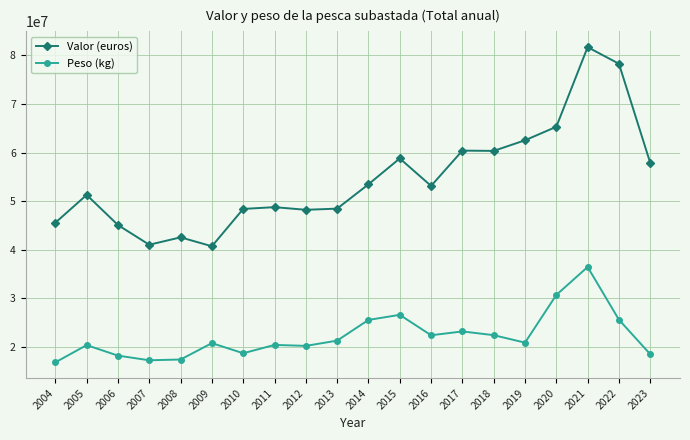

How many lines are shown in the chart?

2